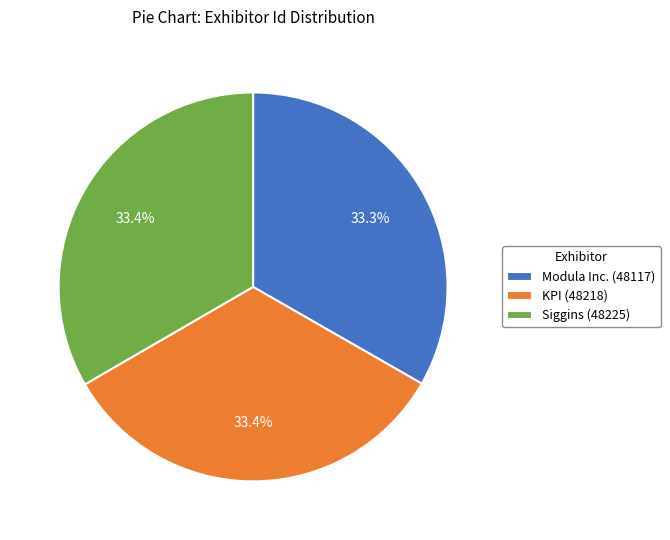

What portion of the pie excludes Modula Inc.?

66.7%